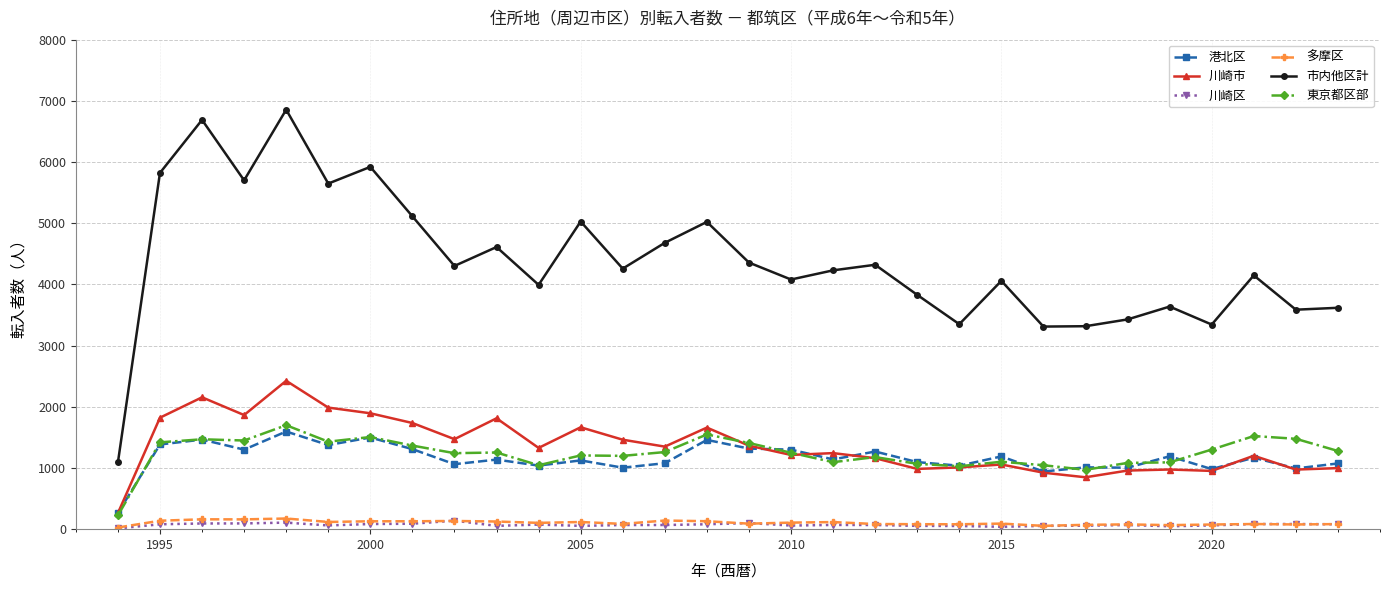

True or false: 川崎区 and 川崎市 cross at least once.

False